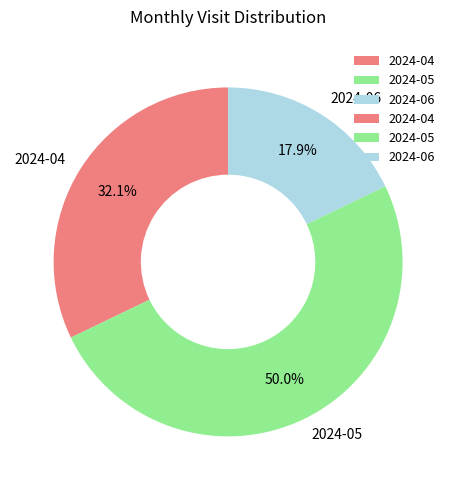

What percentage is NOT represented by 2024-06?

82.1%